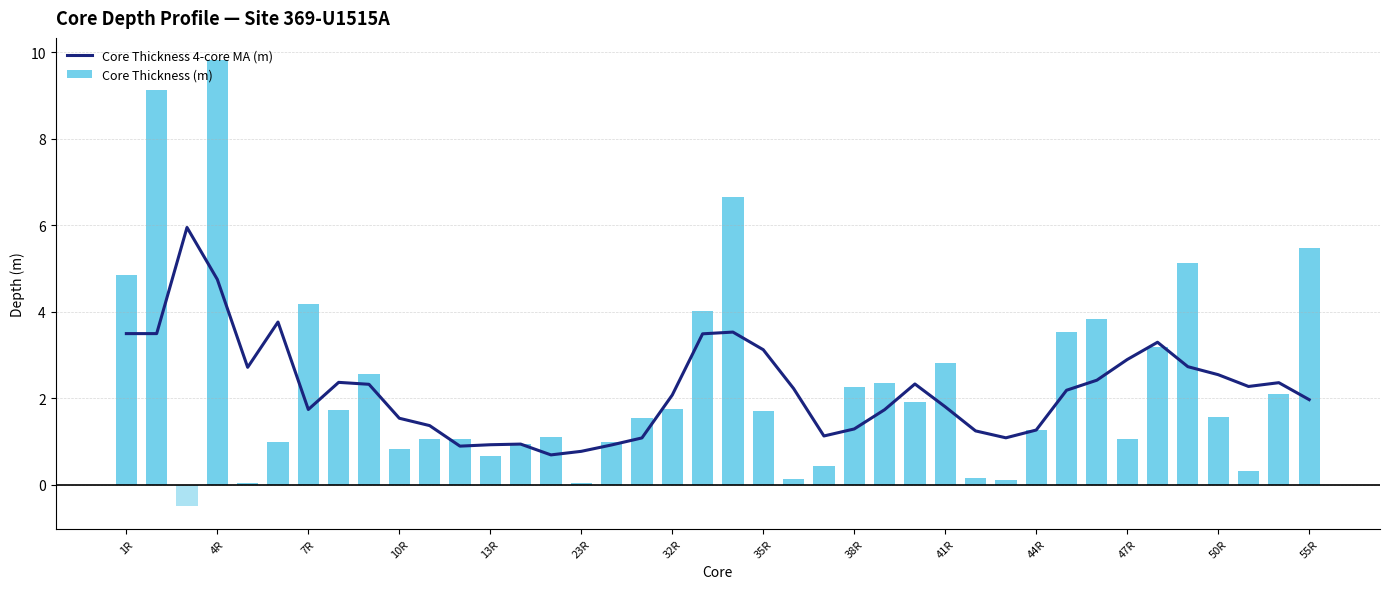

The value of Core Thickness 4-core MA (m) at 32R is 2.1. True or false?

True